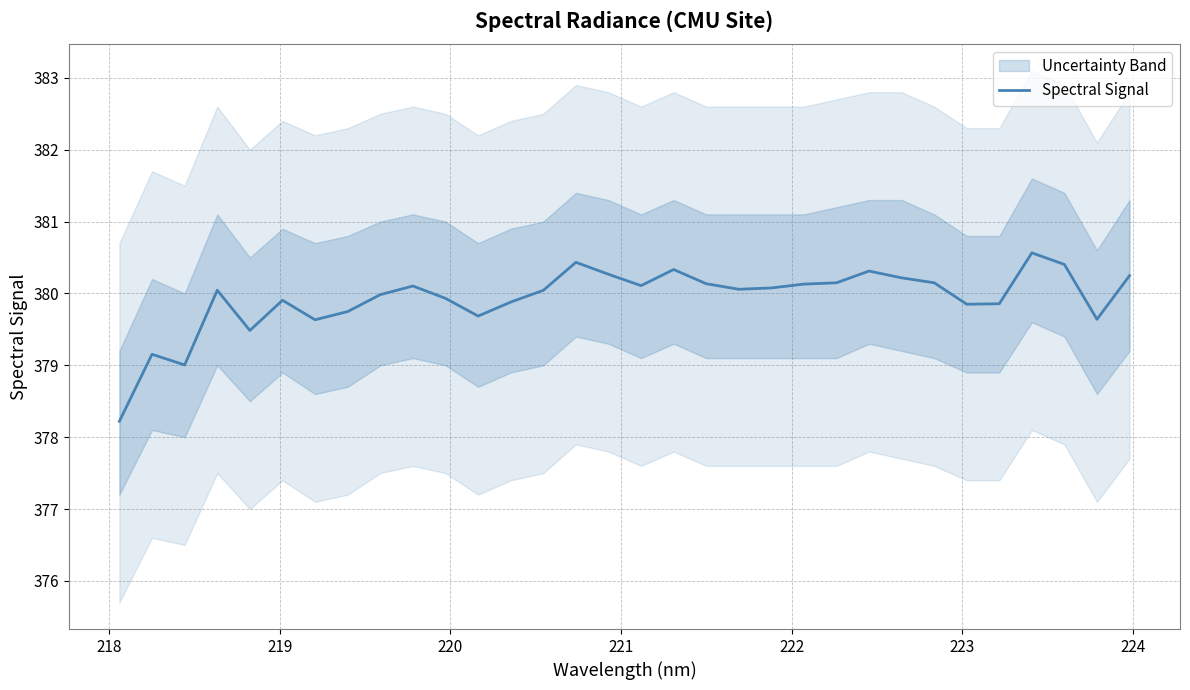

How many points are higher than both their immediate neighbors (excluding endpoints)?

8